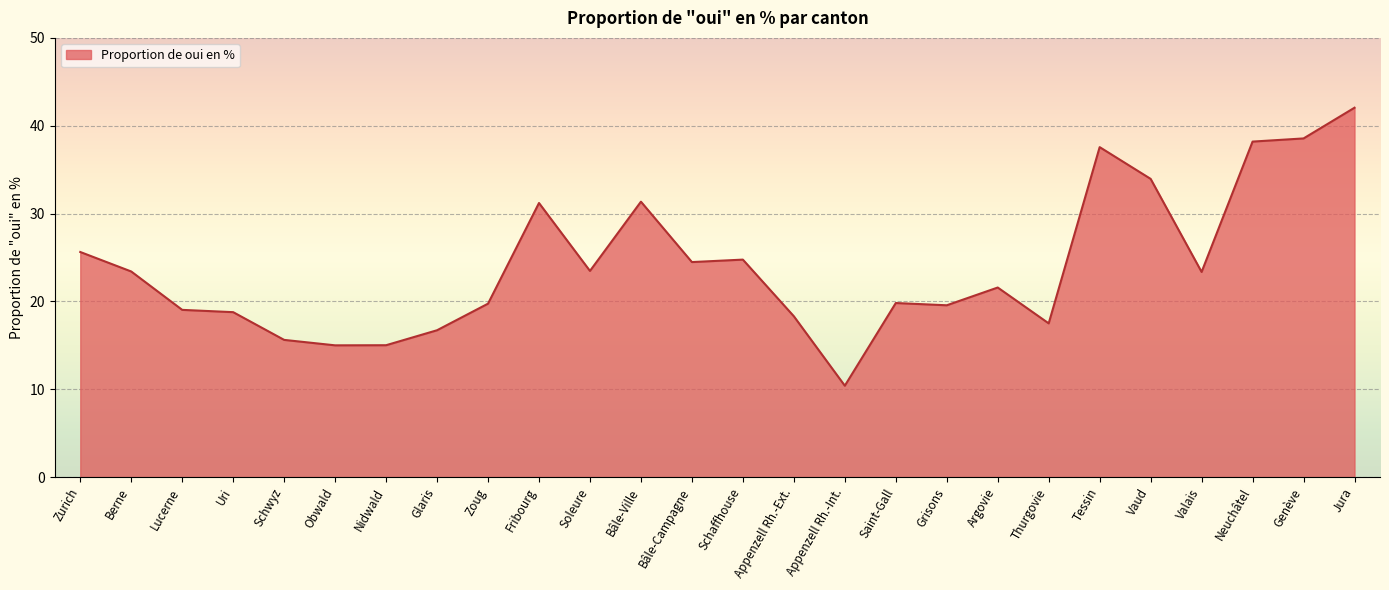

True or false: the data shows 18.8 at Uri.

True